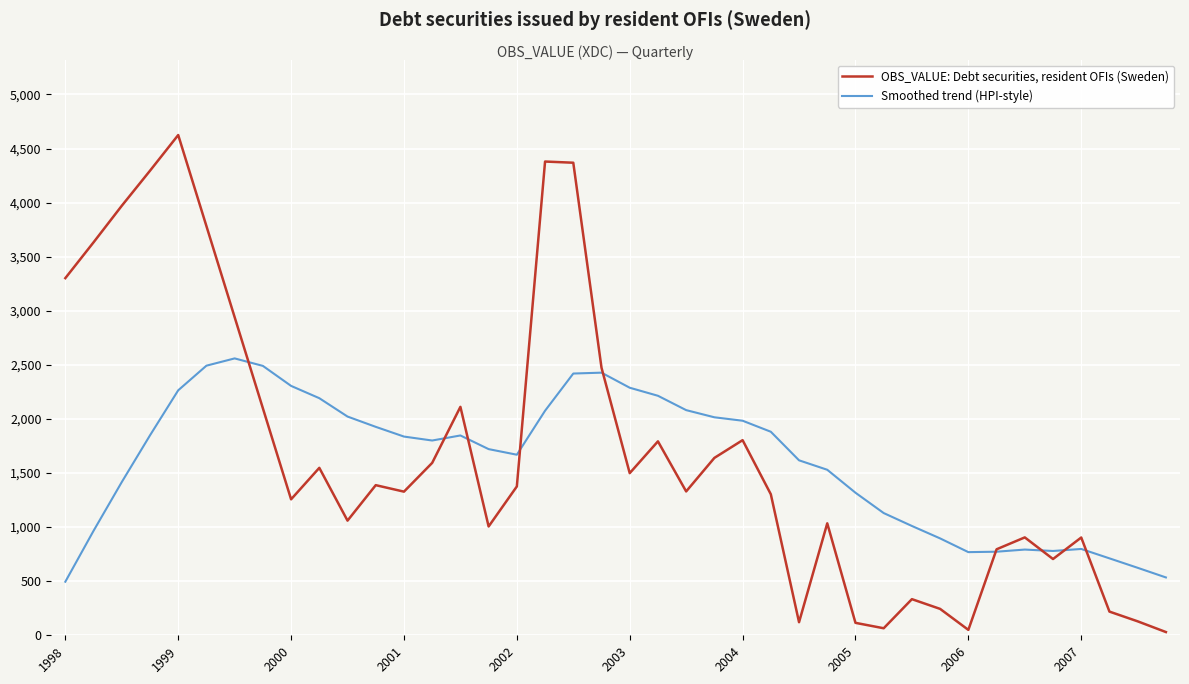

What is the highest value of the OBS_VALUE: Debt securities, resident OFIs (Sweden) series?

4625.0